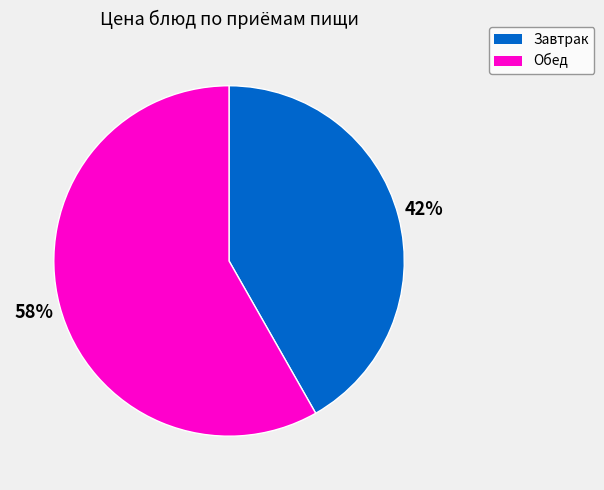

To the nearest percent, what is the average slice percentage?

50%